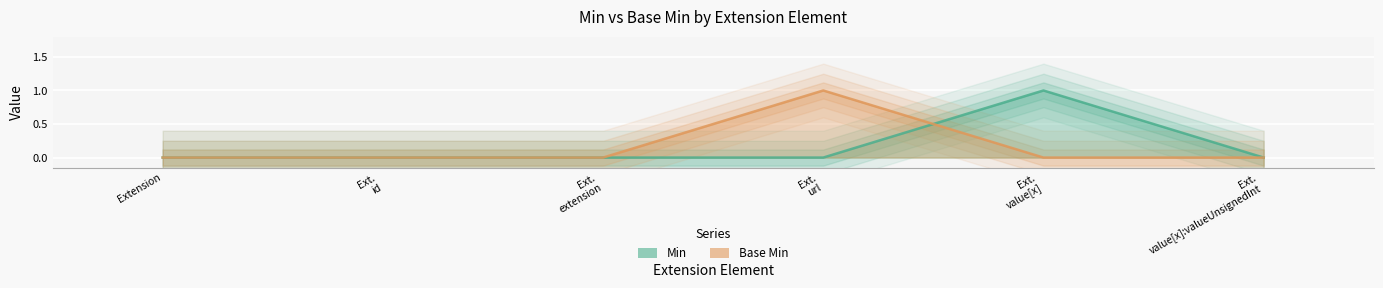

What is the sum of all Min values?

1